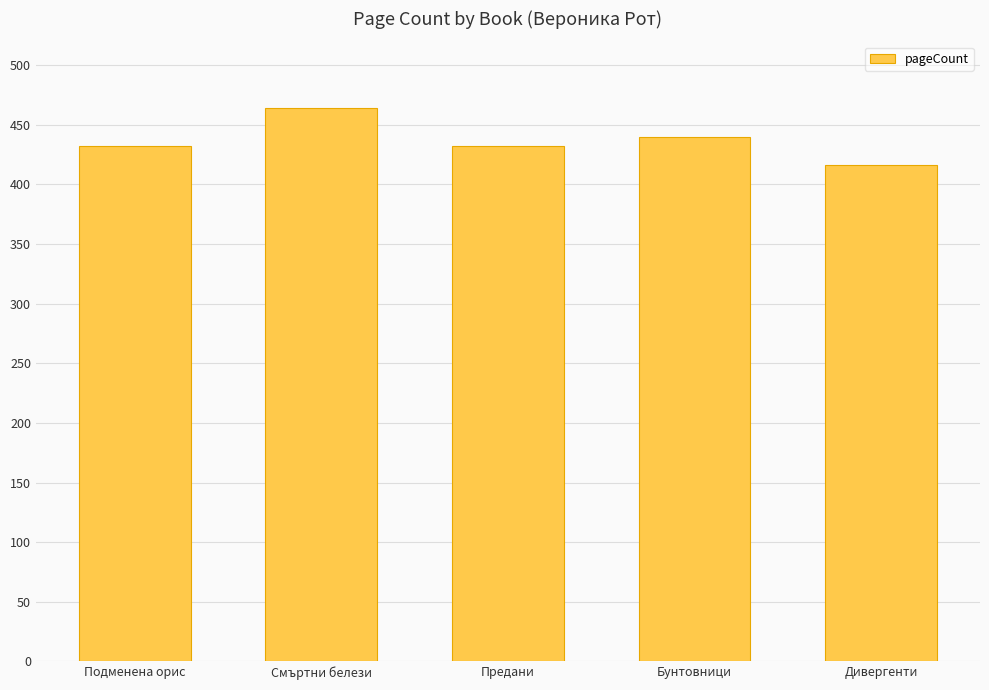

The chart shows a value of 116 at Подменена орис. True or false?

False